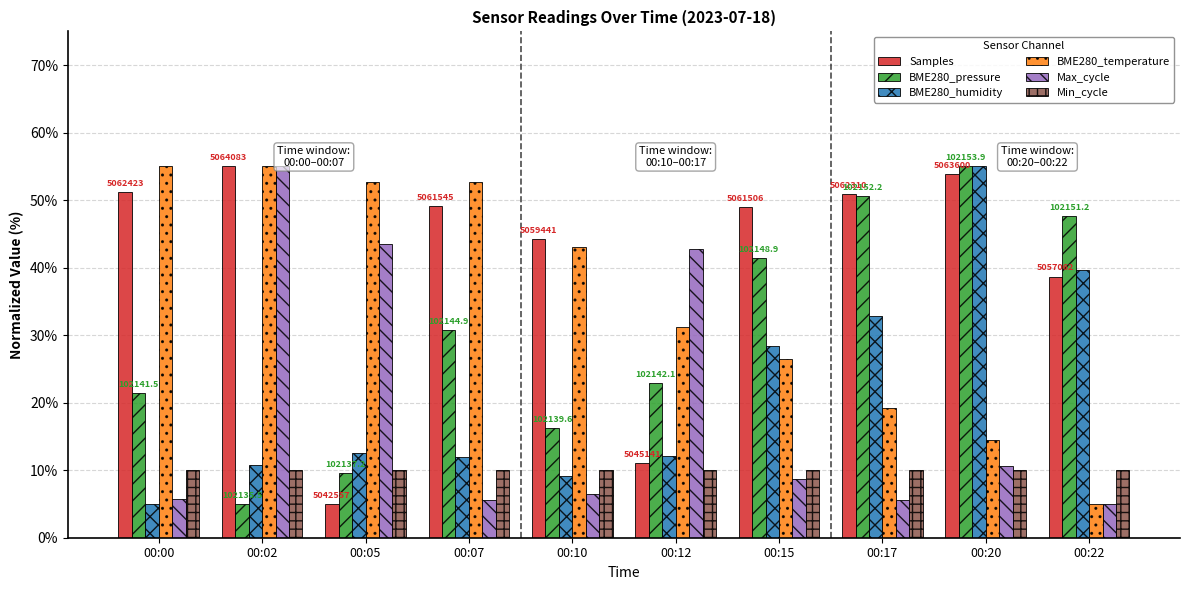

What is the sum of all BME280_temperature values?

354.8